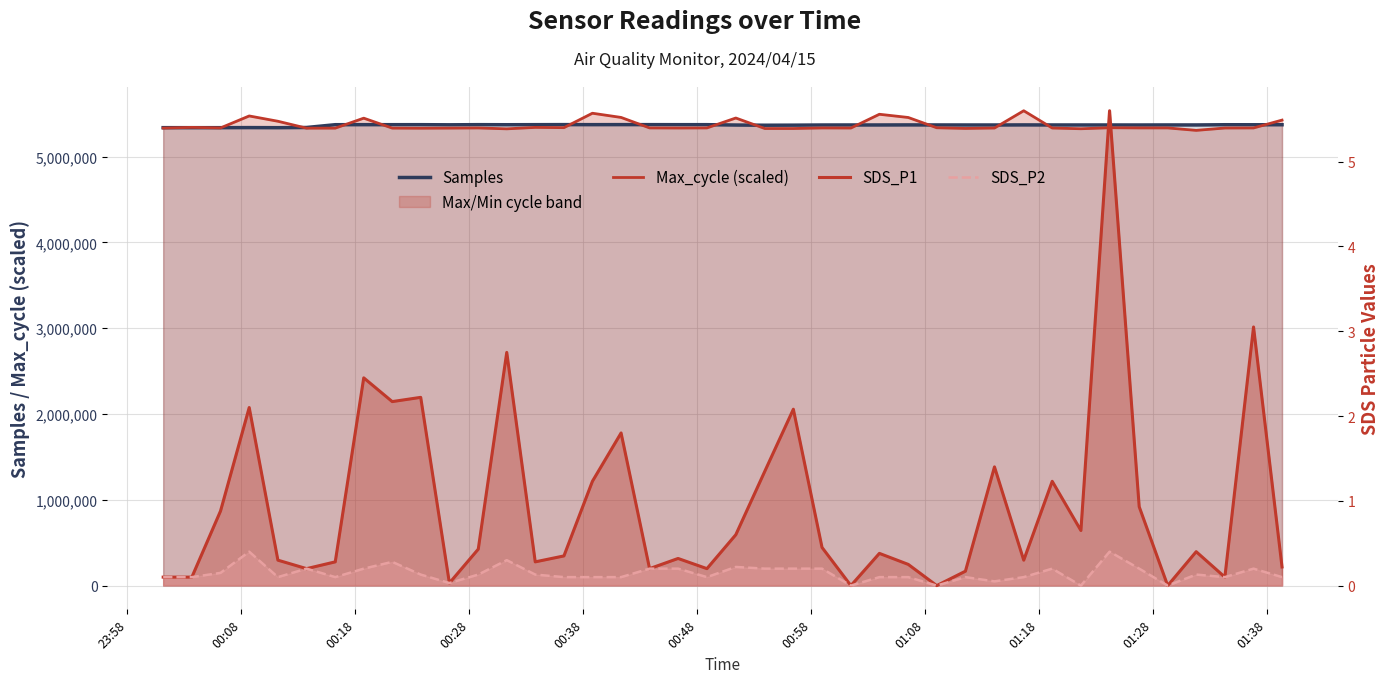

Is it true that Samples equals 2009381.6 at 22?

False